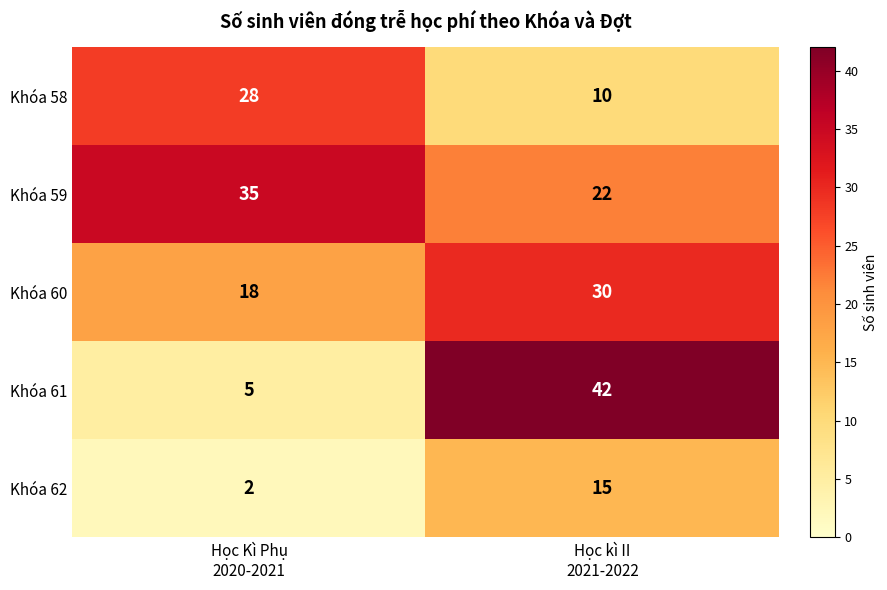

Which series has the largest range (max minus min)?

Khóa 61